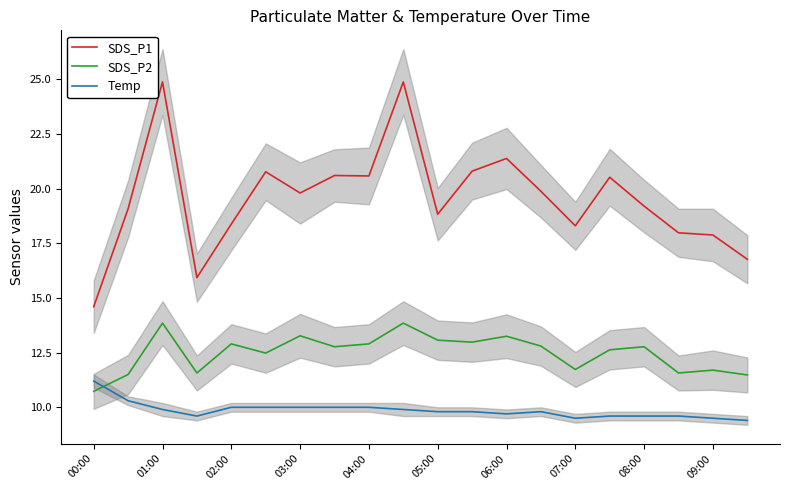

True or false: SDS_P2 and SDS_P1 intersect in this chart.

False